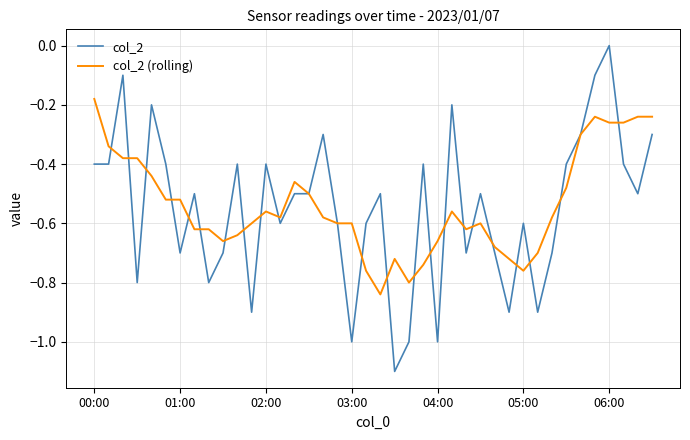

Which series has the largest range (max minus min)?

col_2